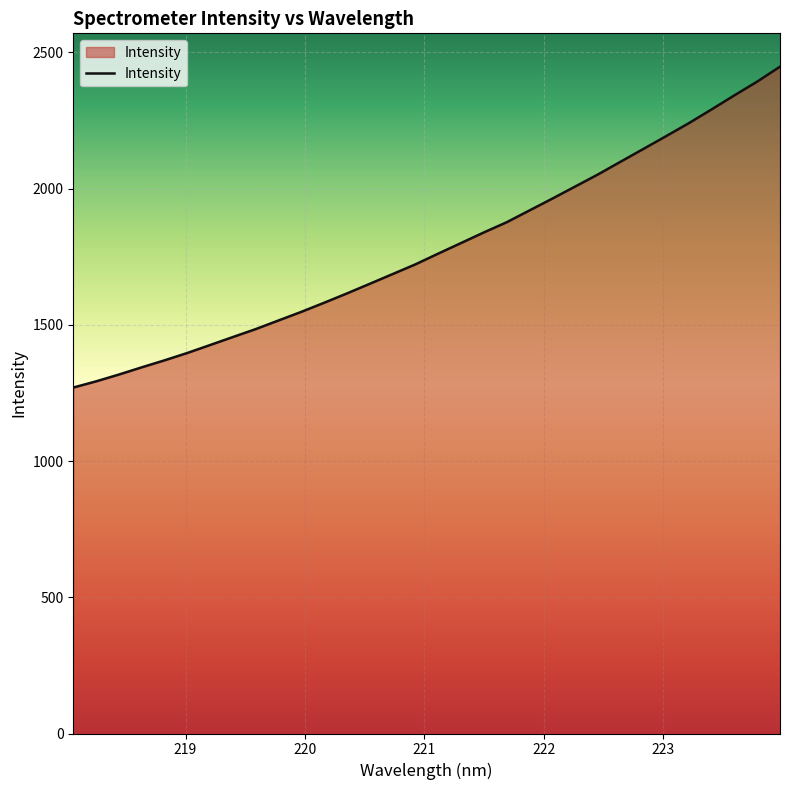

What is the average value?

1782.8